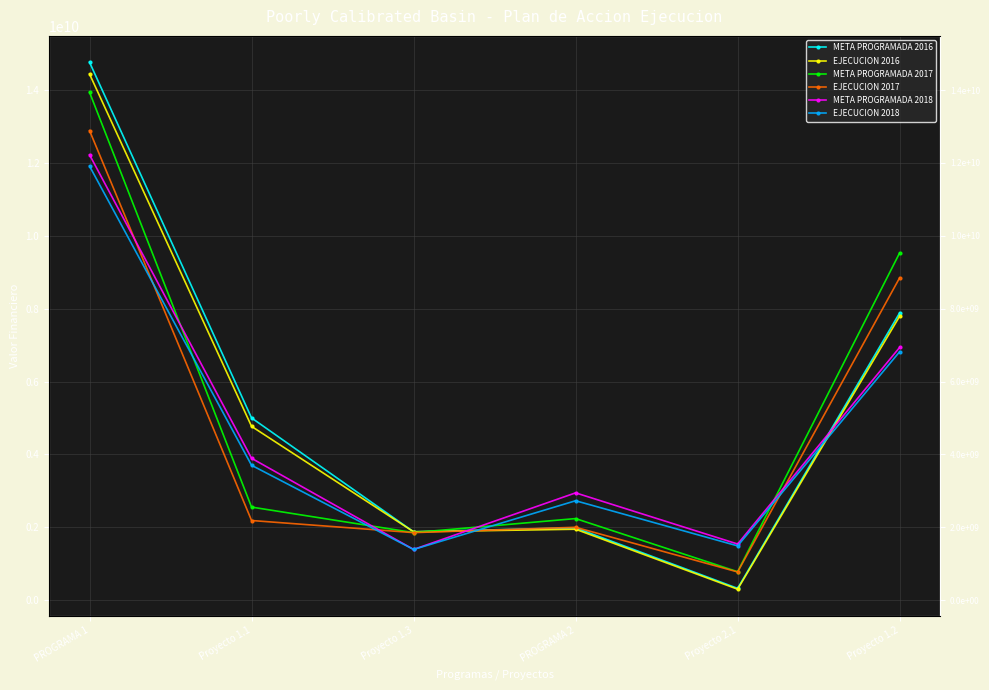

What is the value of the META PROGRAMADA 2016 point at the 4th from the left?

1985679556